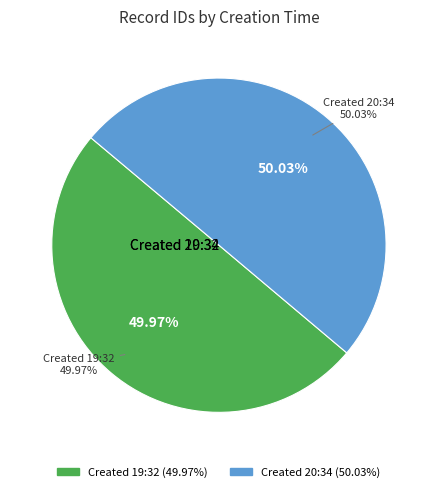

True or false: 2013-03-23 20:34:51 UTC accounts for 50% of the total.

True